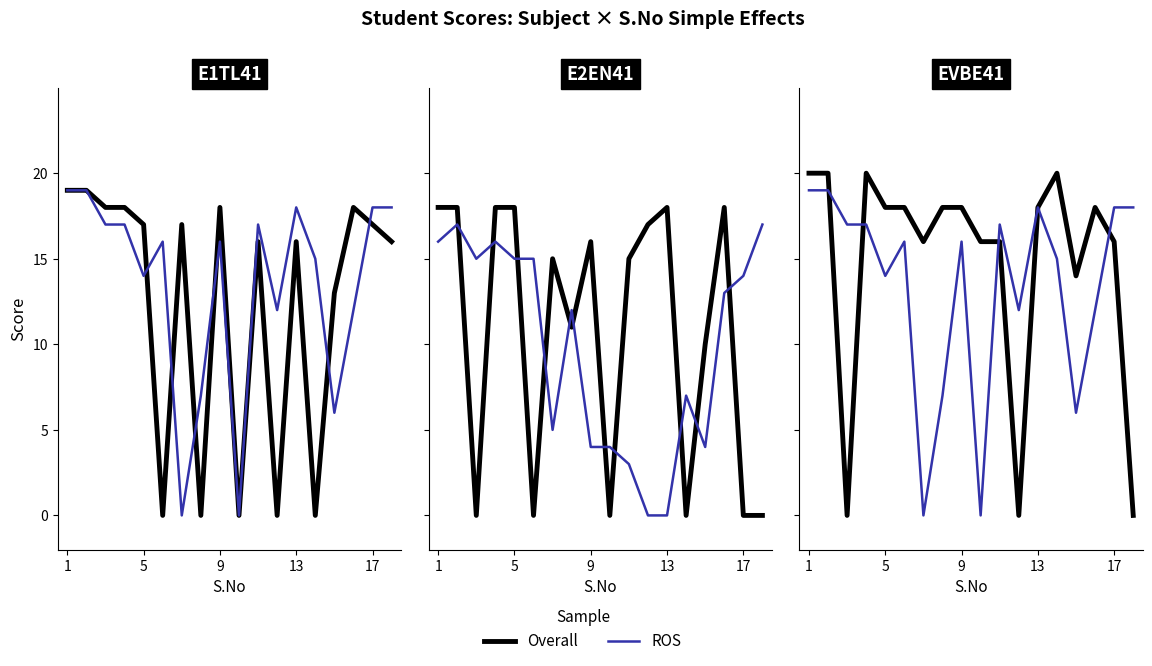

Which series has the largest total across all categories?

Overall